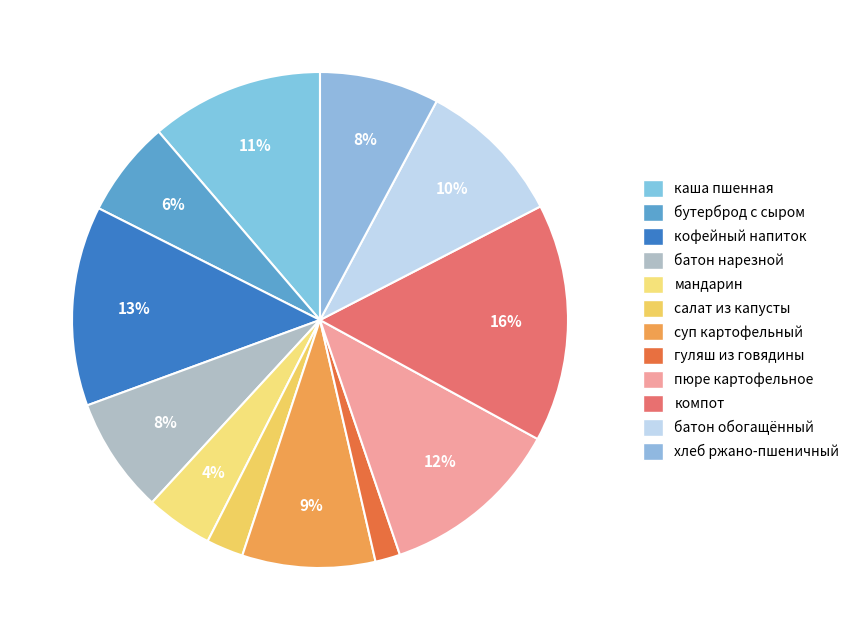

Is салат из капусты the majority of the pie?

No